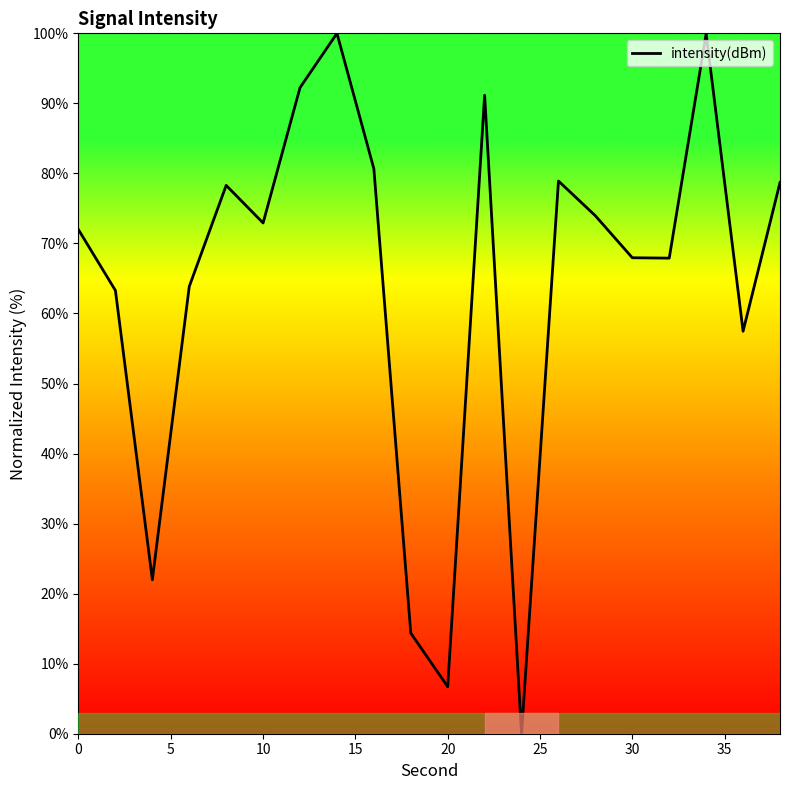

Reading left to right, list all the values displayed in this chart.

72.0	63.3	22.0	63.9	78.3	72.9	92.2	100.0	80.7	14.4	6.7	91.2	-0.0	78.9	74.0	68.0	67.9	99.9	57.5	78.7